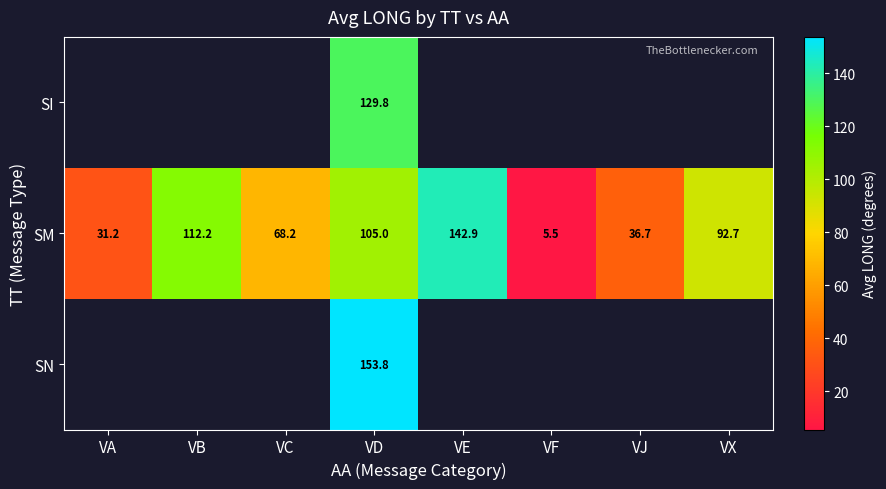

List the labels in order of SM value, largest first.

VE, VB, VD, VX, VC, VJ, VA, VF